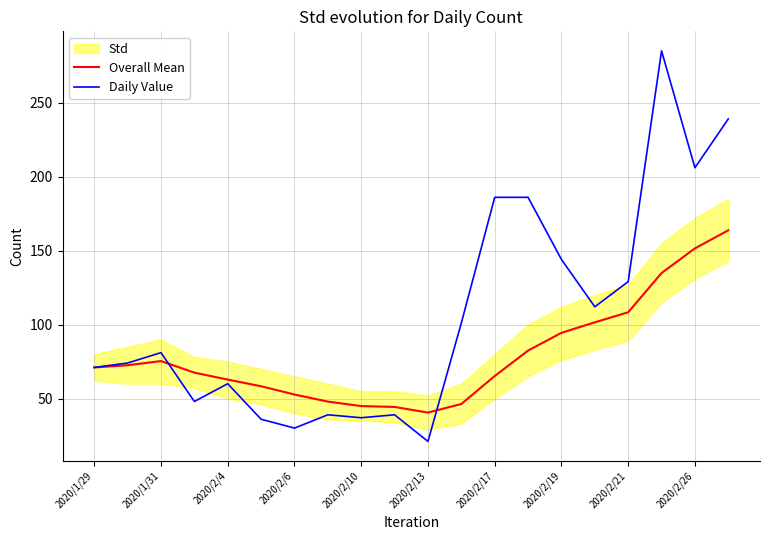

Where is the first local maximum for Overall Mean?

2020/1/31